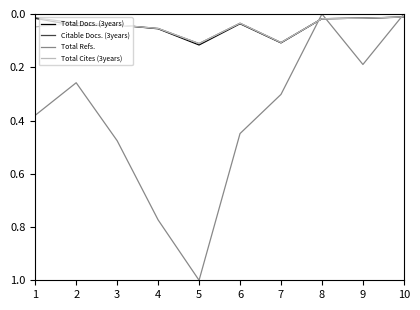

Which series has the widest spread of values?

Total Refs.